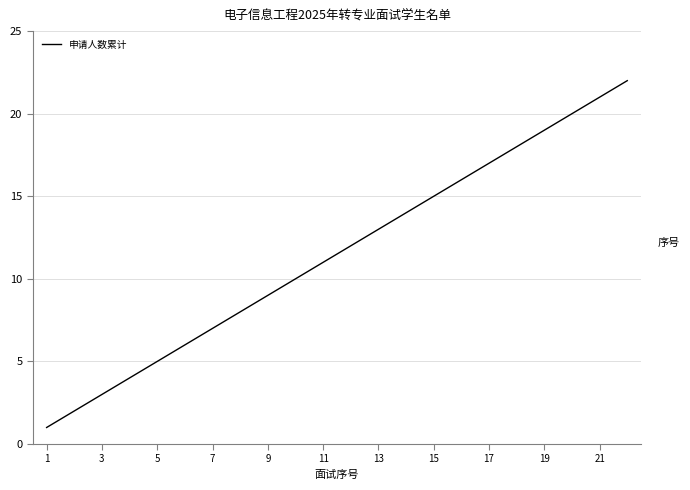

True or false: there are more than 2 points higher than both neighbors.

False